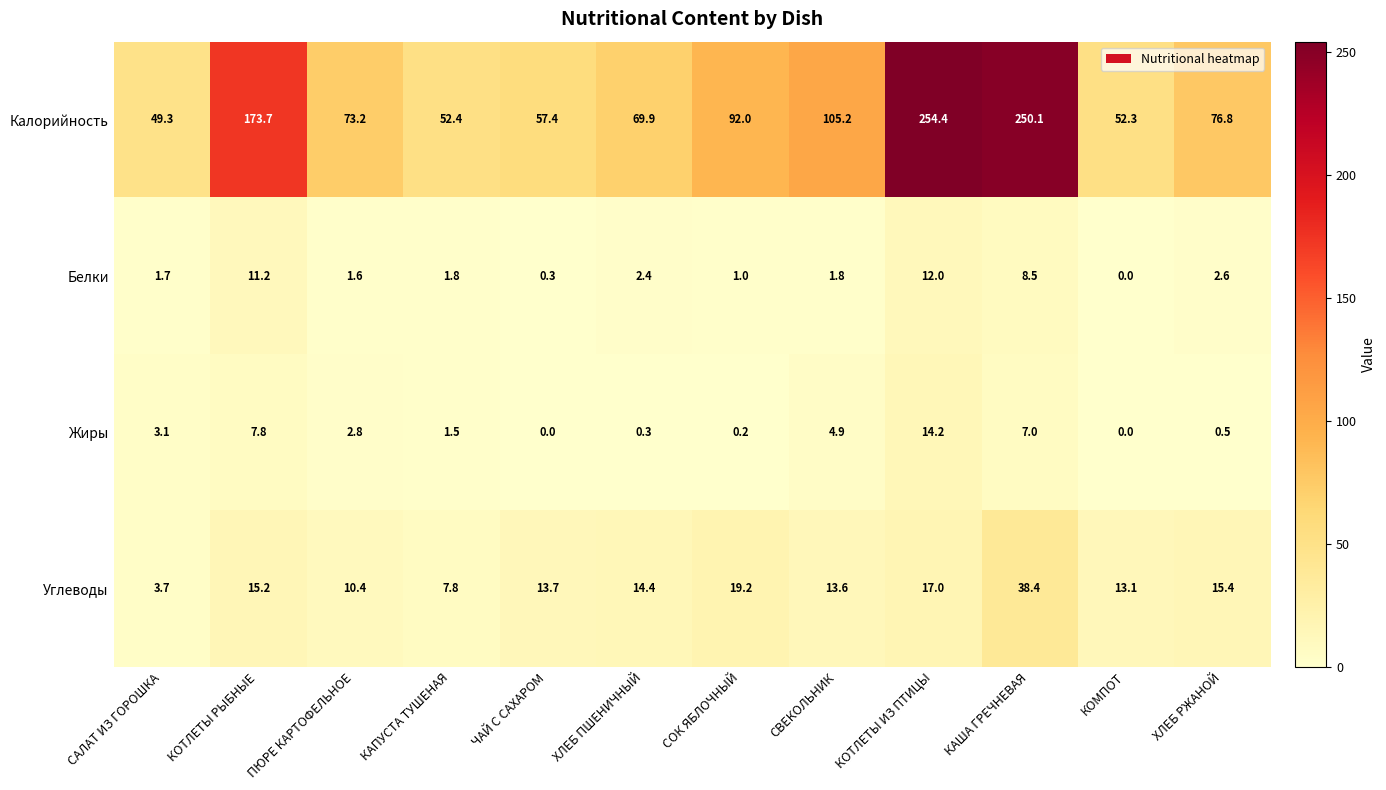

What is the difference between the Белки values at ХЛЕБ РЖАНОЙ and КОМПОТ?

2.6